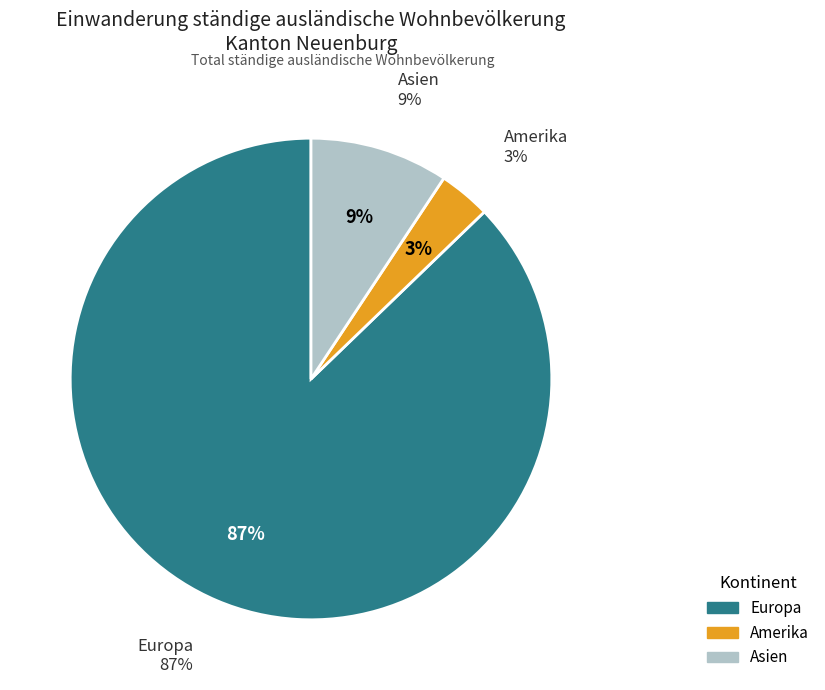

True or false: Herkunft unbekannt accounts for 1% of the total.

False